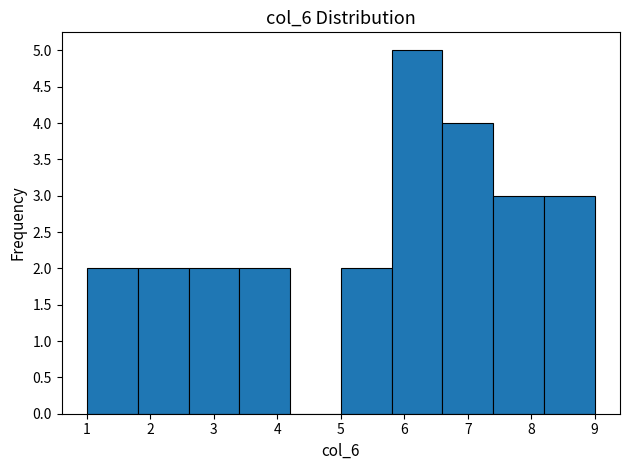

Reading left to right, transcribe this chart: for each bar, give the range it covers on the x-axis and its height. The values are not printed on the chart, so give them approximately, as read against the axis.

1.0 to 1.8: 2
1.8 to 2.6: 2
2.6 to 3.4: 2
3.4 to 4.2: 2
4.2 to 5.0: 0
5.0 to 5.8: 2
5.8 to 6.6: 5
6.6 to 7.4: 4
7.4 to 8.2: 3
8.2 to 9.0: 3